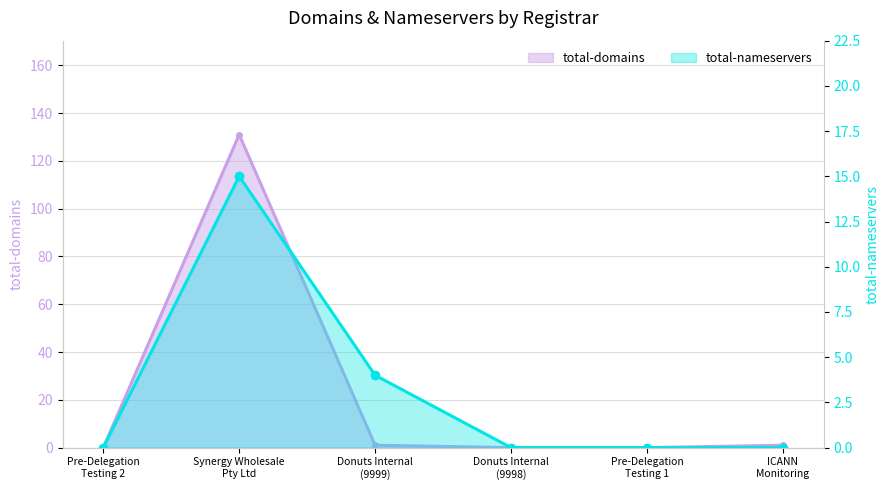

How many positive values does the total-nameservers series have?

2